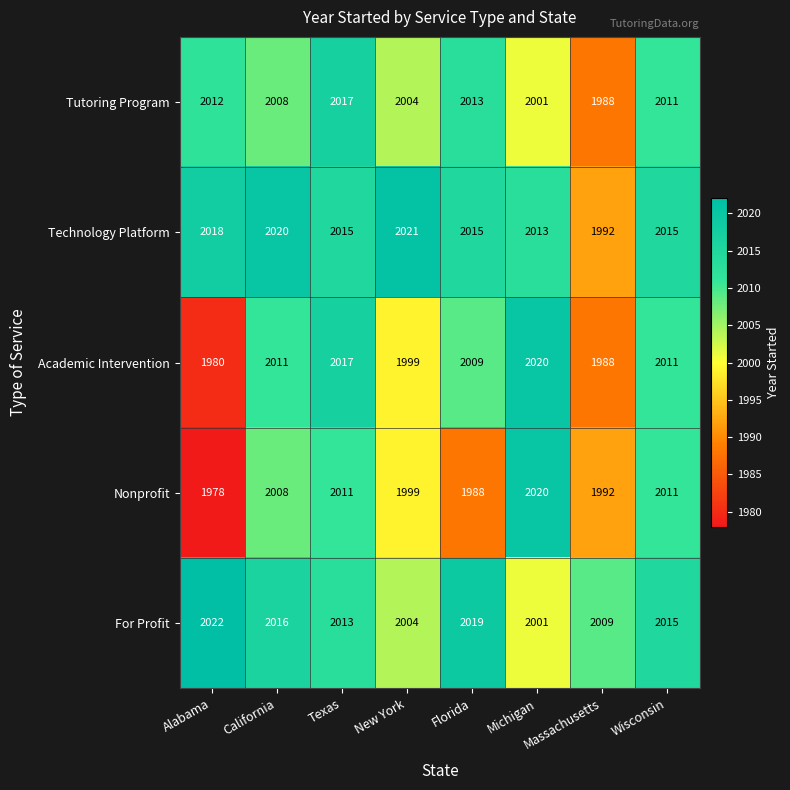

At Alabama, list the series in order from largest to smallest.

For Profit, Technology Platform, Tutoring Program, Academic Intervention, Nonprofit